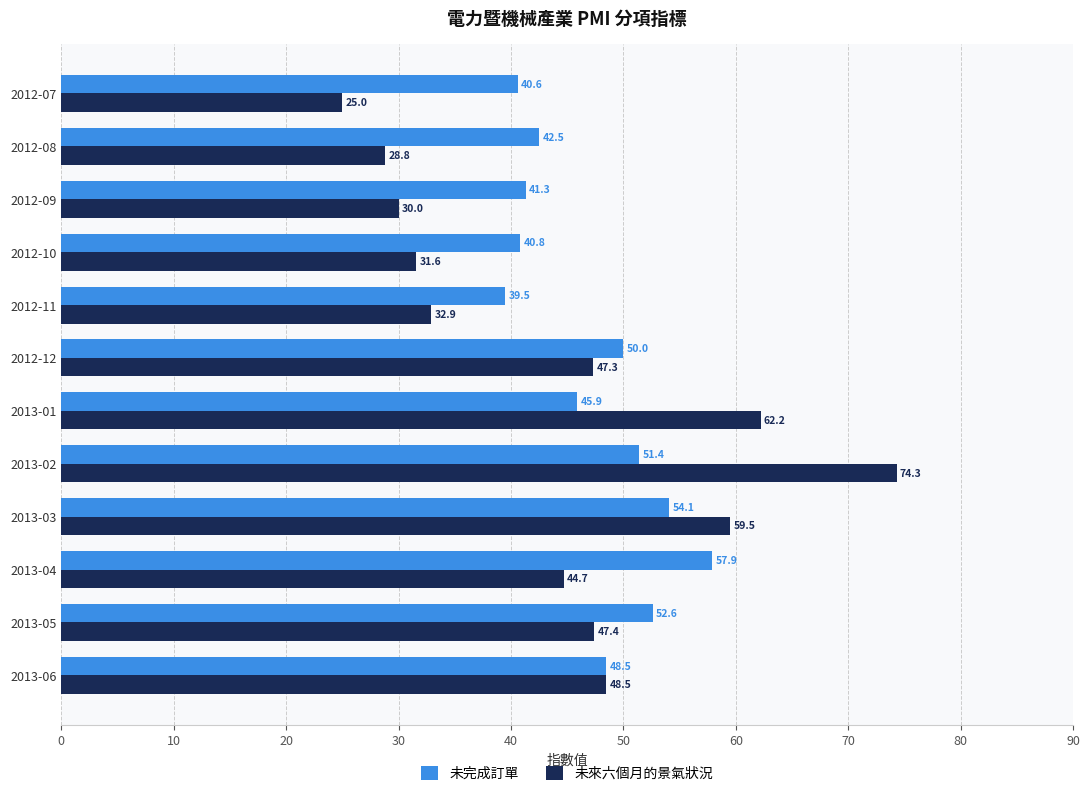

Which series changed the most between 2012-07 and 2013-04?

未來六個月的景氣狀況